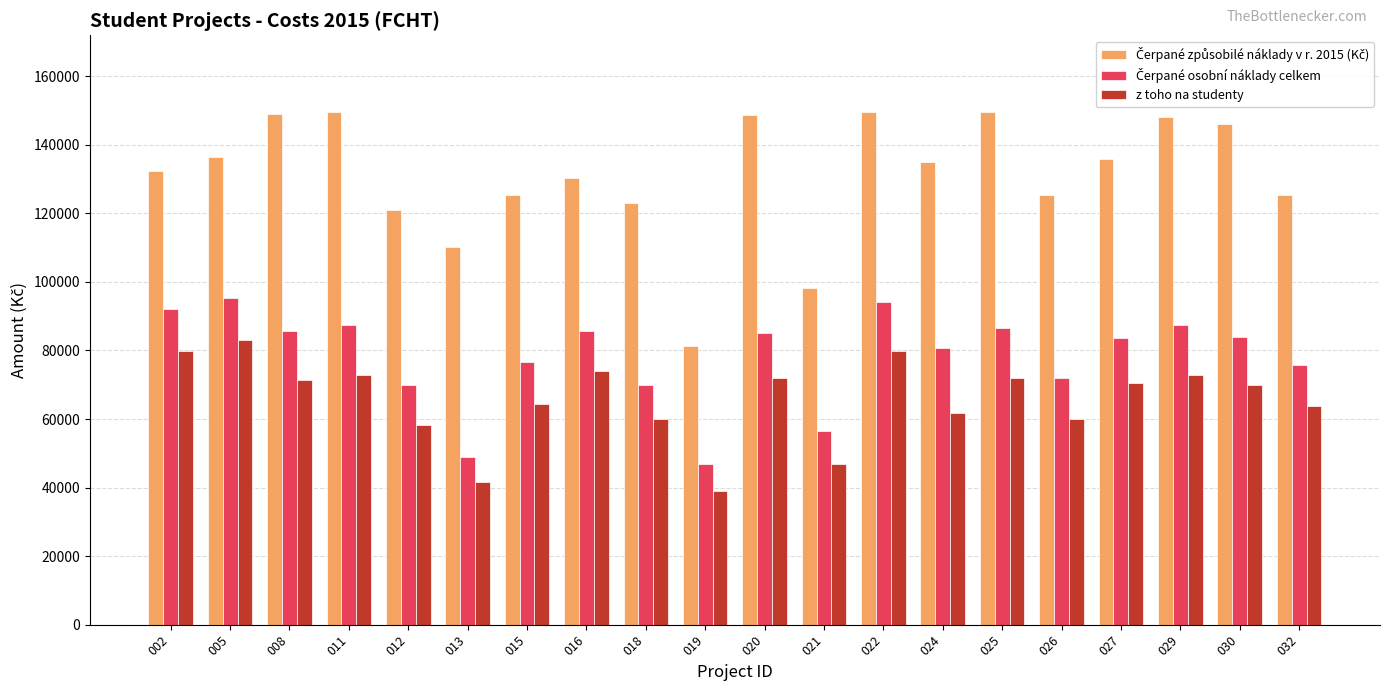

At how many categories does at least one series exceed 105771?

18